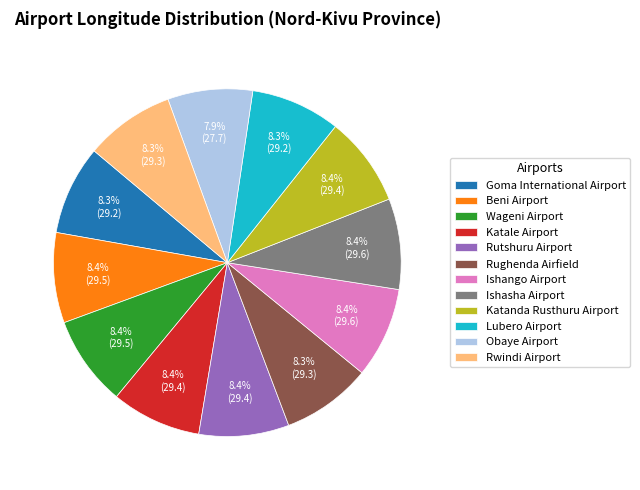

Does any single category account for the majority?

No